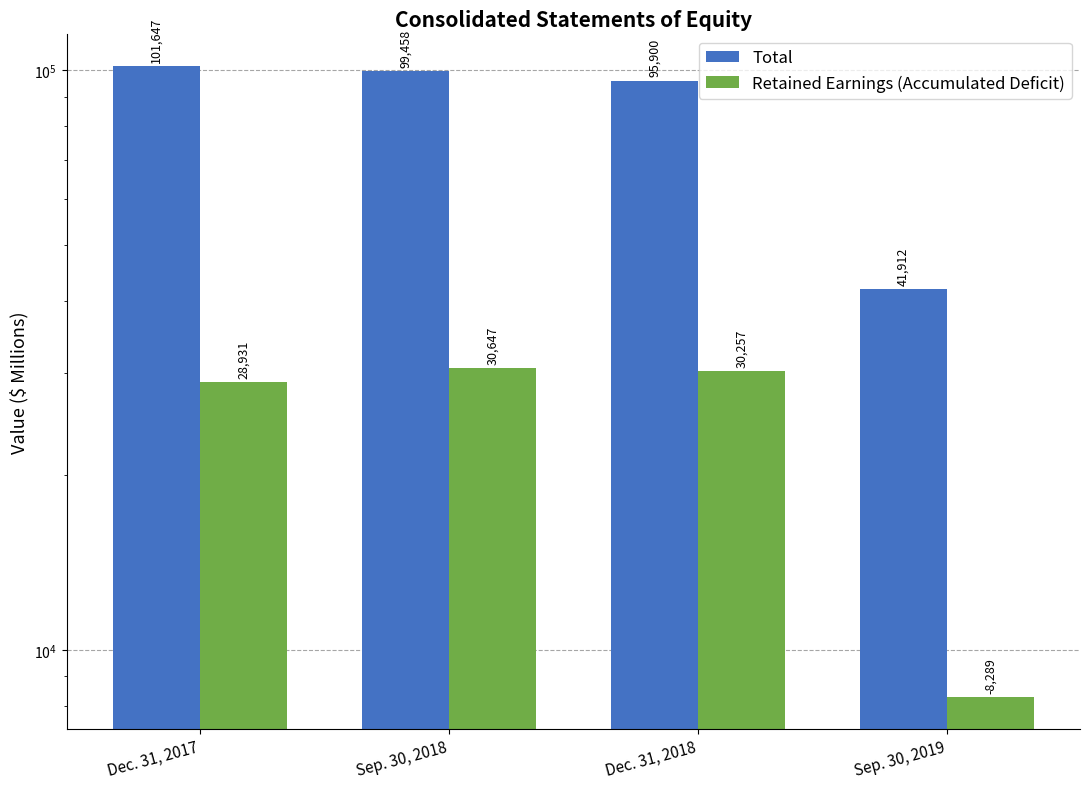

What is the smallest value displayed?

8289